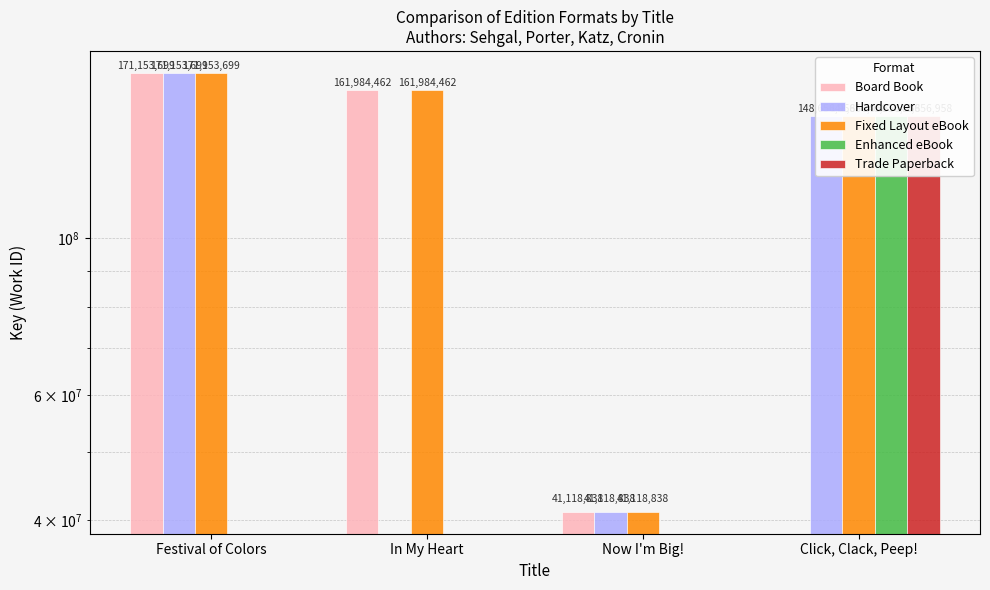

What is the label of the 3rd bar from the right?

In My Heart